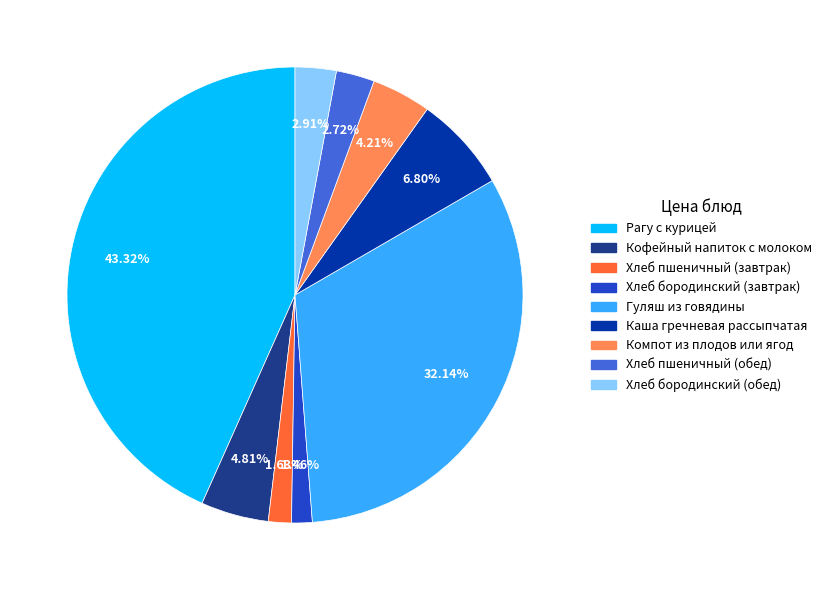

To the nearest percent, what portion does Гуляш из говядины represent?

32%